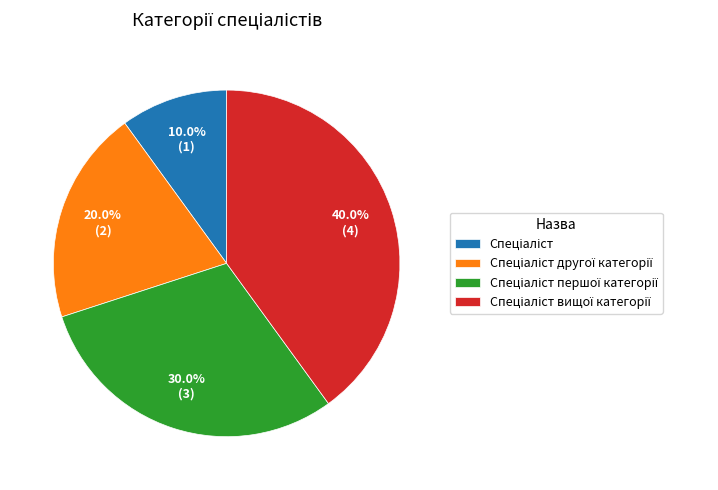

Is there any slice that represents more than half of the pie?

No